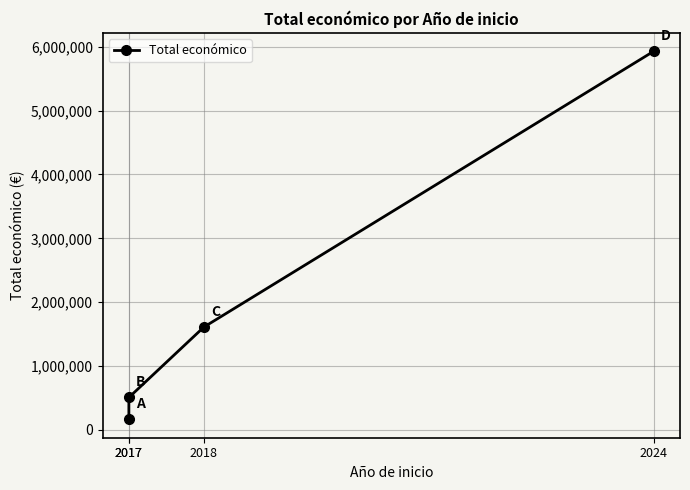

What is the sum of the values at 2017 and 2024?

6095235